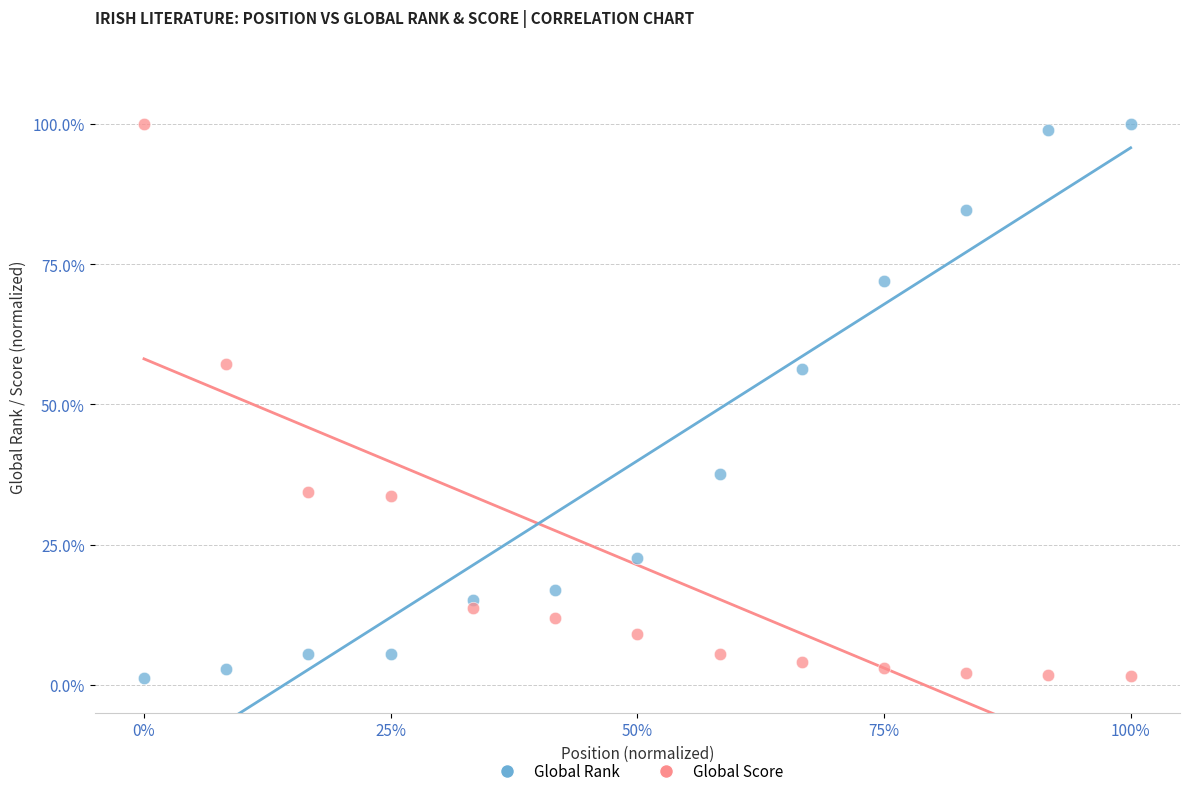

What are all the series names shown in the legend?

Global Rank, Global Score